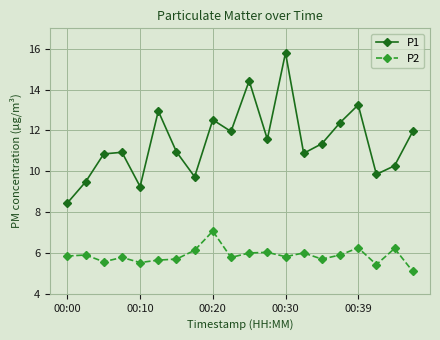

True or false: P1 has more than 0 interior local peaks.

True